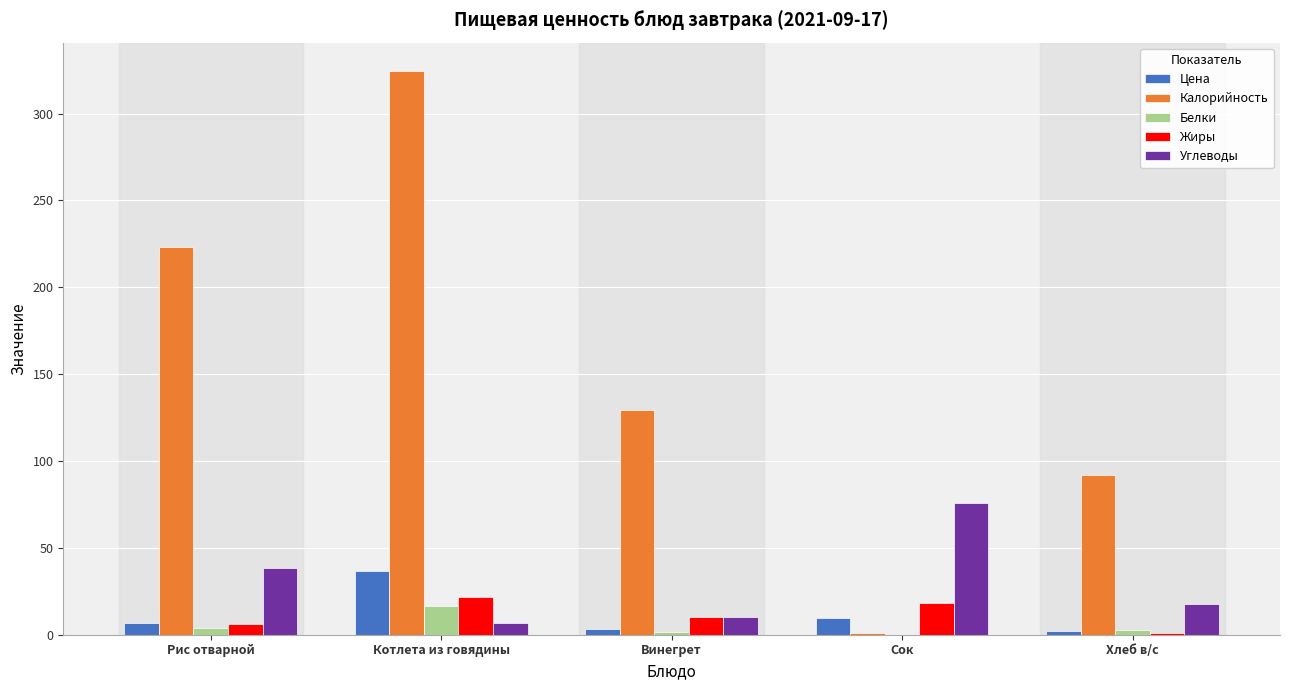

How many groups of bars are there?

5